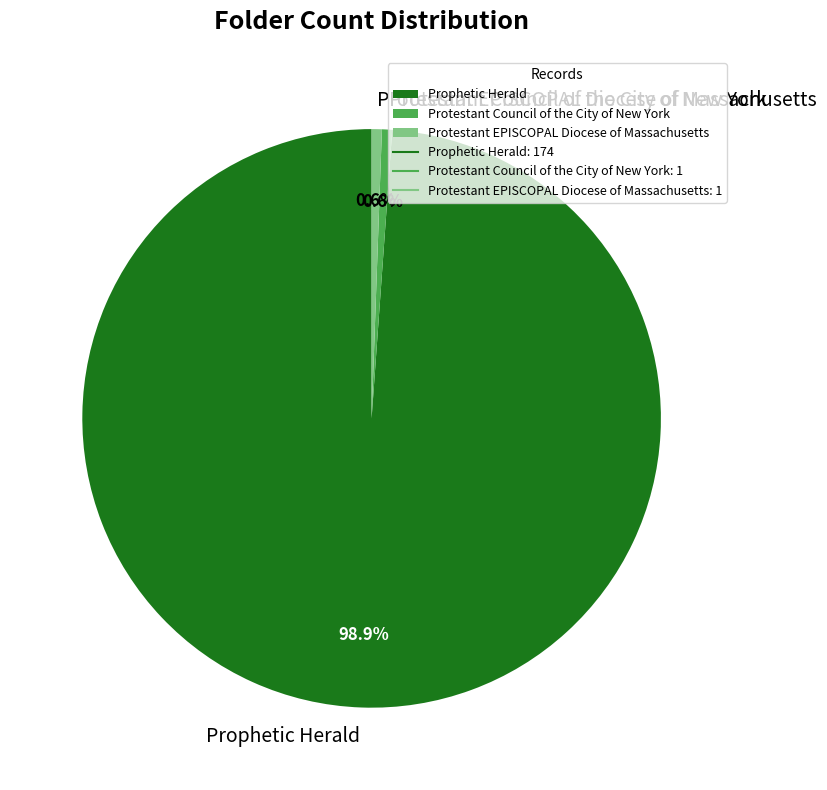

How many segments does this pie chart have?

3